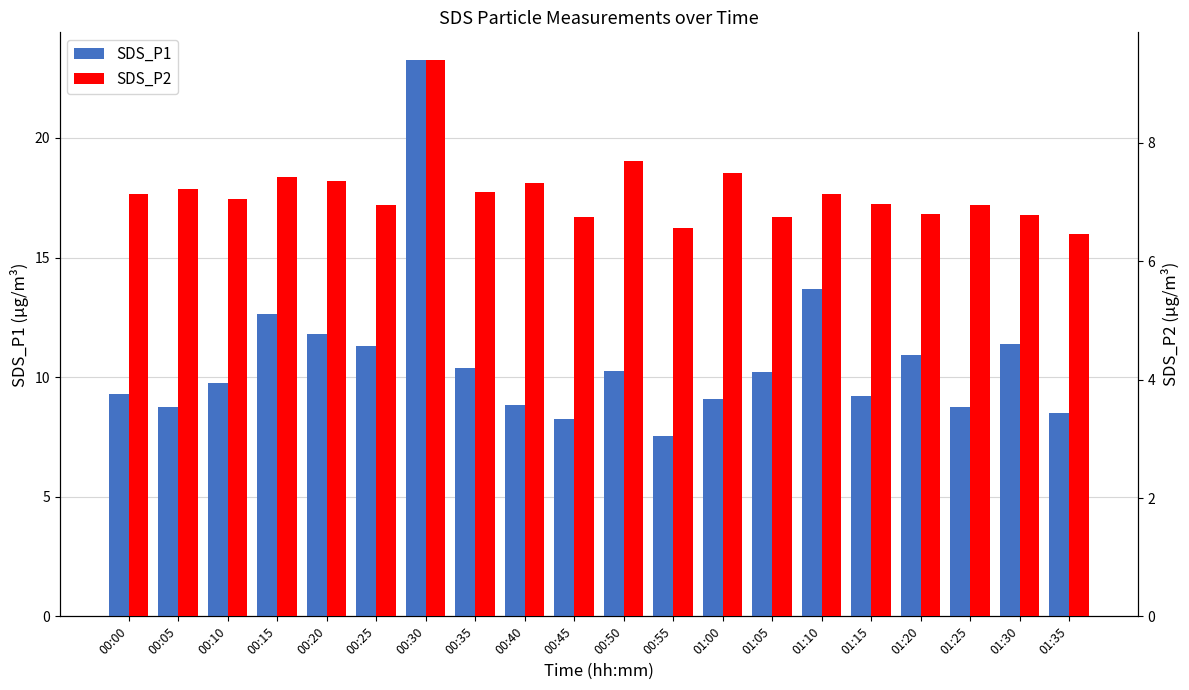

How many data points does each series have?

20